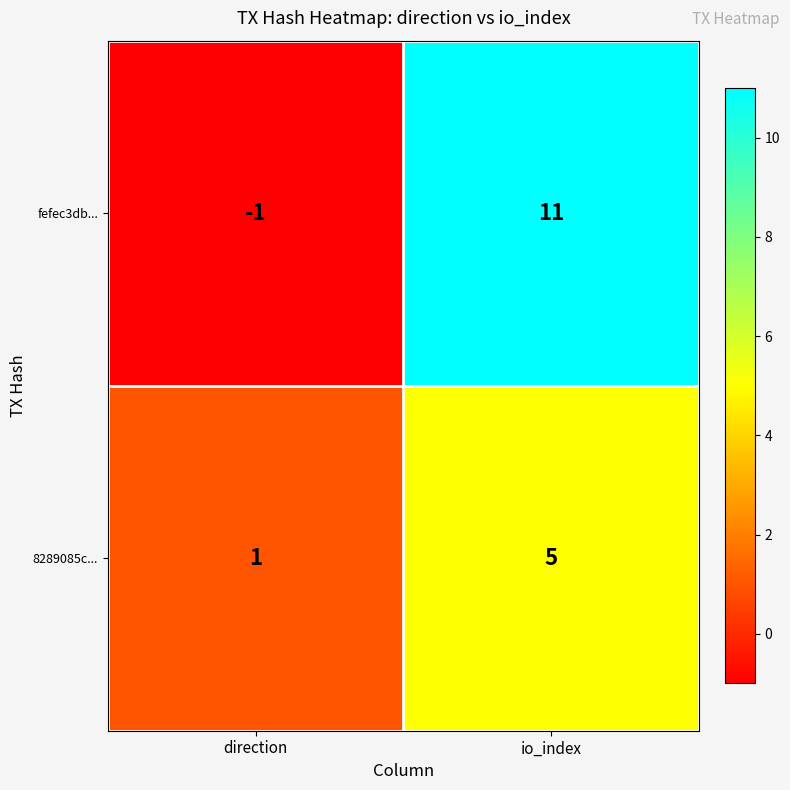

Between direction and io_index, which series saw the biggest shift?

fefec3db...